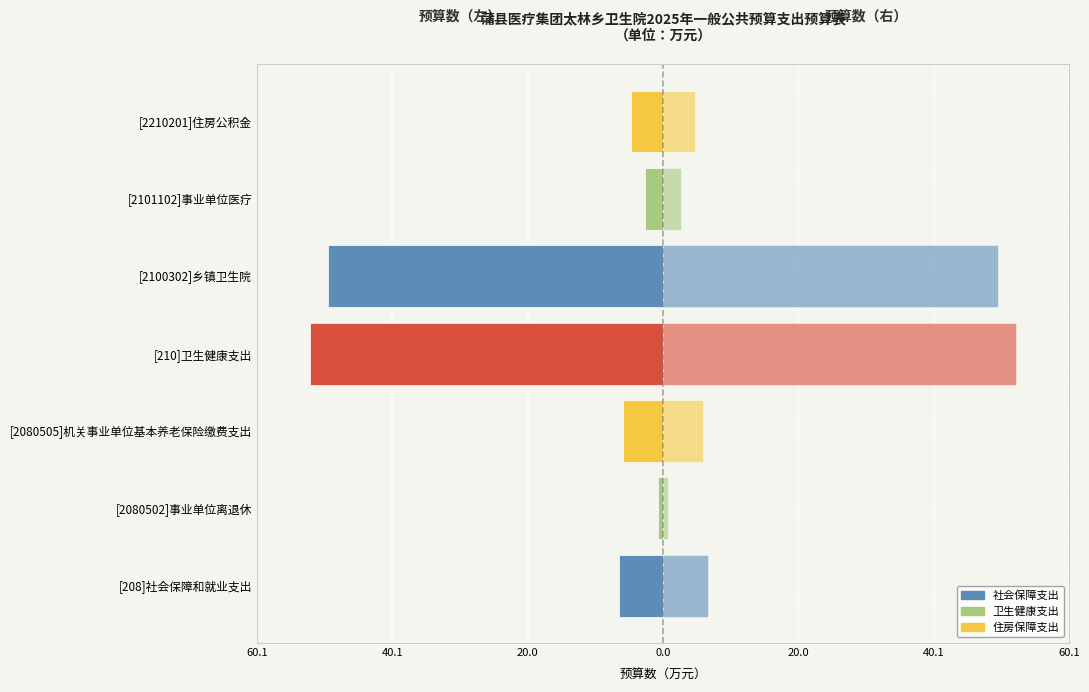

What is the value of the 项目支出 bar at the 5th from the left?

5.9